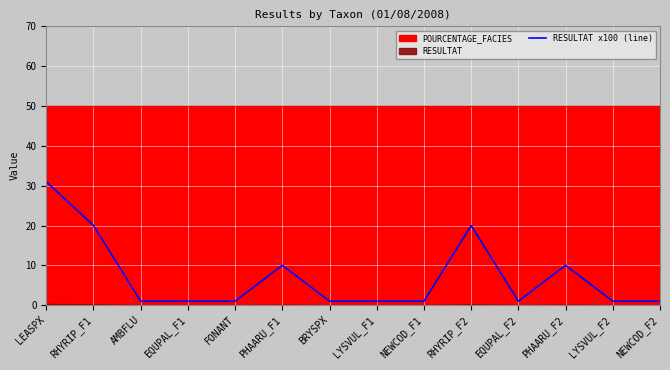

Which label corresponds to the smallest value in the chart?

AMBFLU